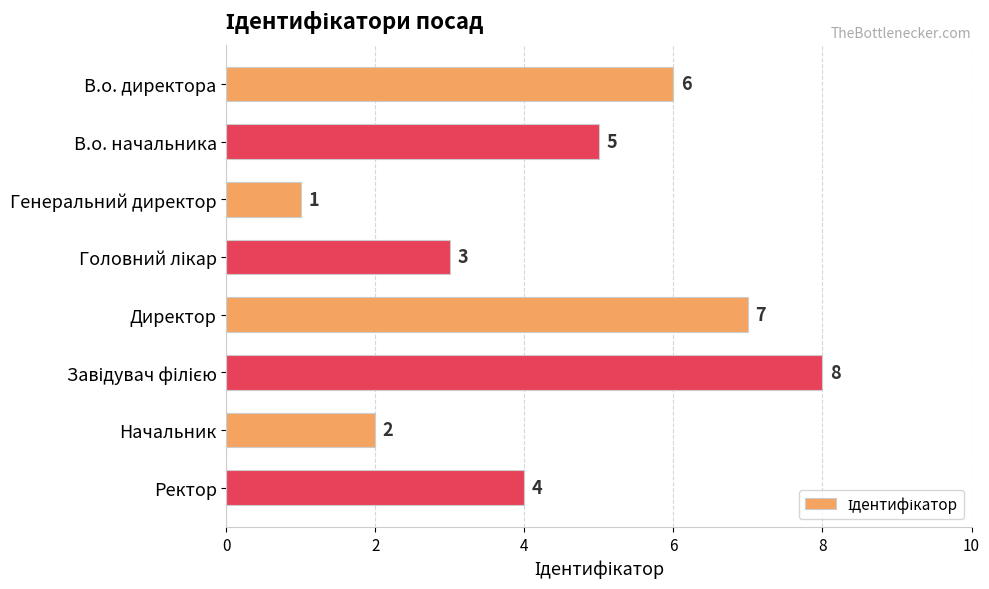

At which label is the value closest to 4?

Ректор